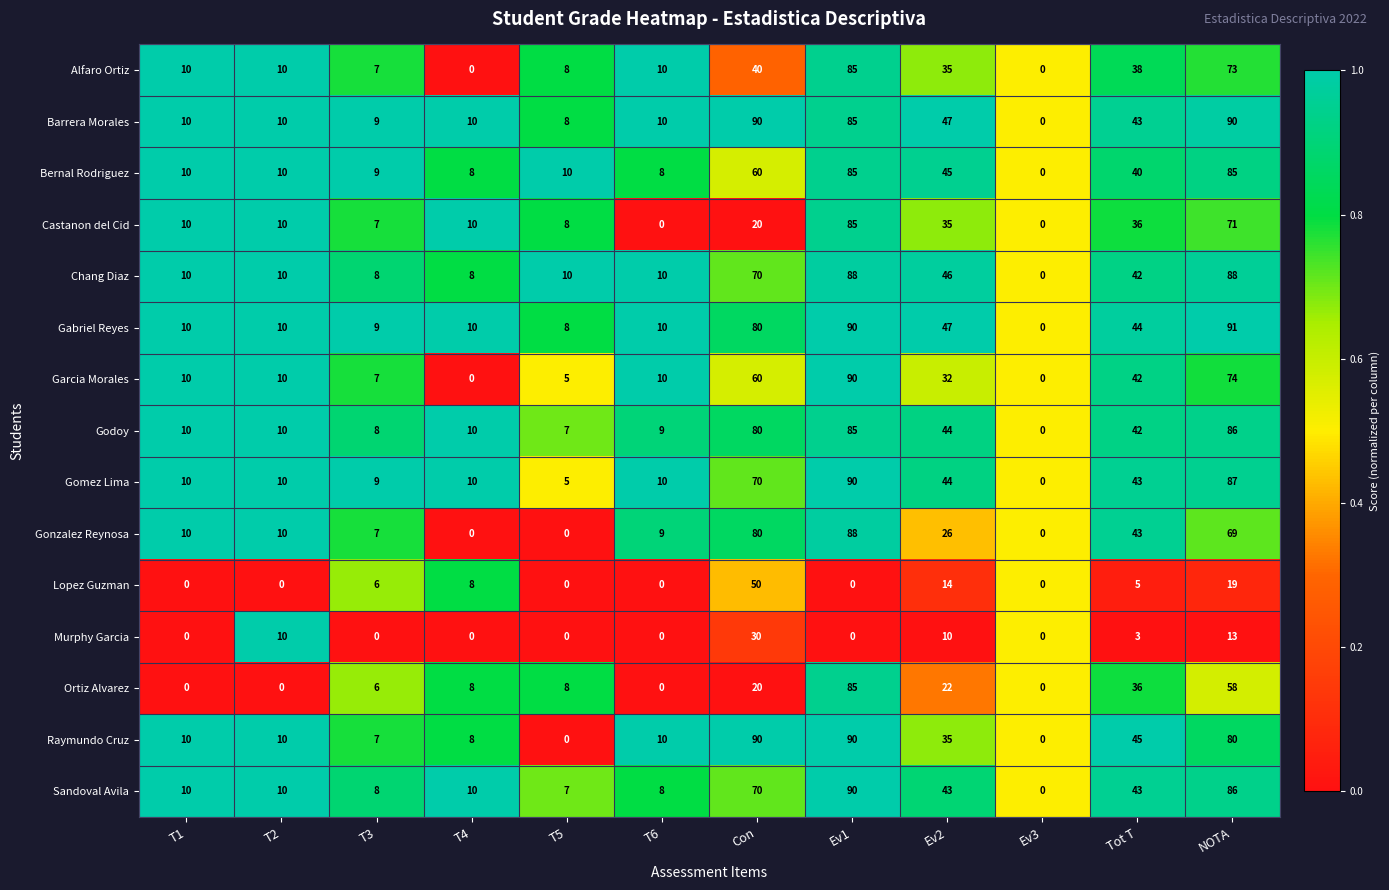

How many distinct data groups are displayed?

15